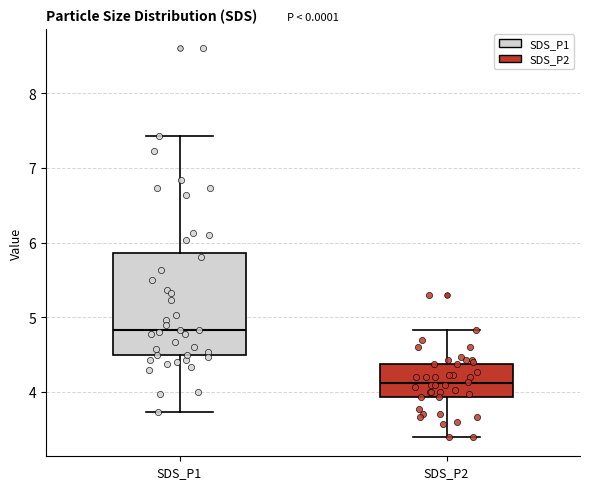

Reading left to right, read every box against the y-axis: the position of its median line, the range the box covers, and the ends of its whiskers. The values are not printed on the chart, so give them approximately, as read against the axis.

SDS_P1: median 4.8, box 4.5 to 5.9, whiskers 3.7 to 7.4
SDS_P2: median 4.1, box 3.9 to 4.4, whiskers 3.4 to 4.8